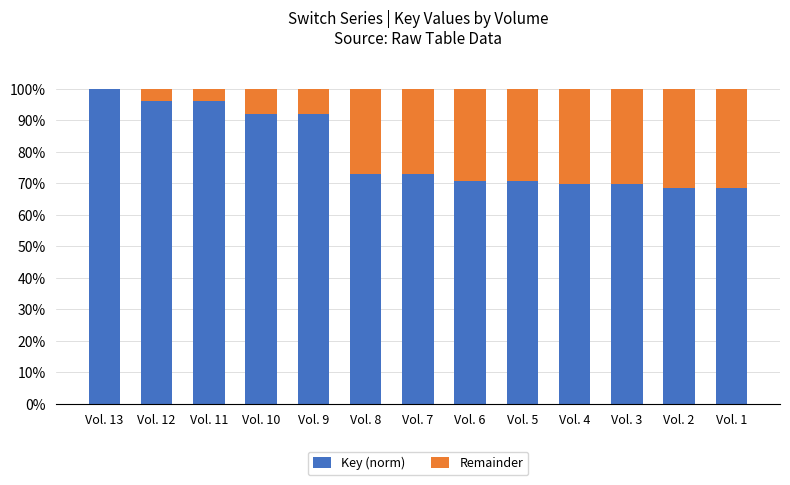

What are all the series names shown in the legend?

Key (norm), Remainder